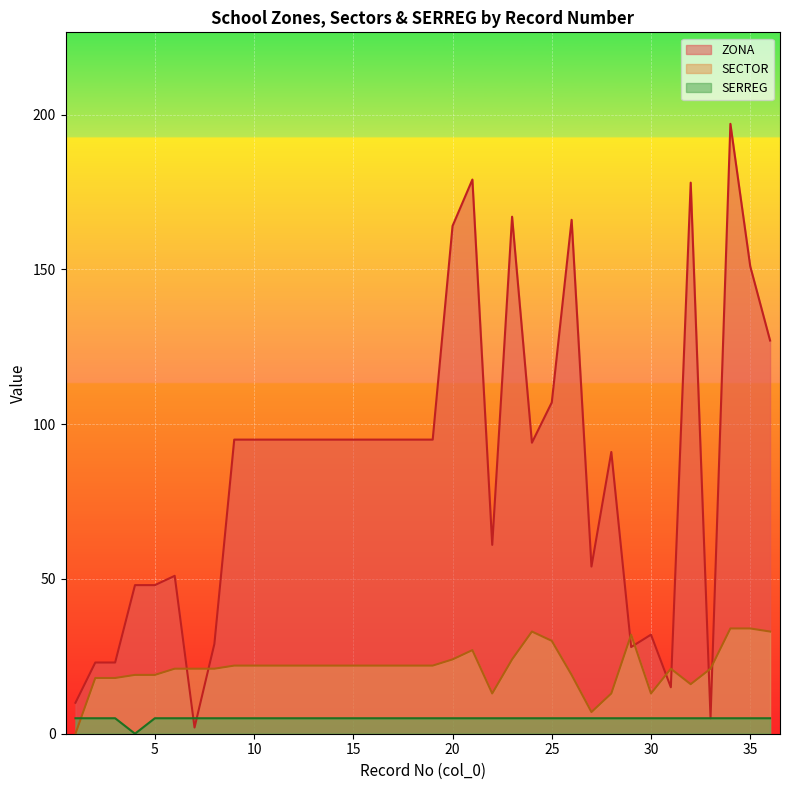

The value of ZONA at 8 is 29. True or false?

True